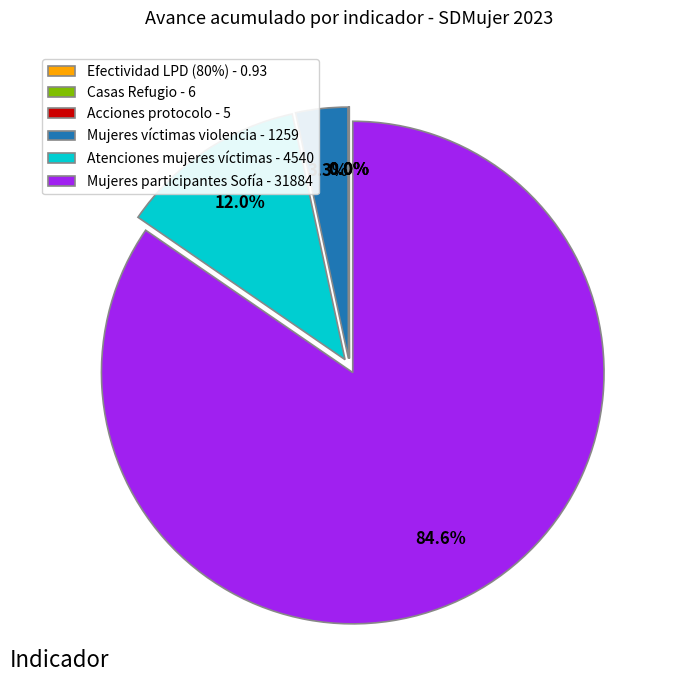

To the nearest percent, what percentage of the pie is Mujeres víctimas violencia?

3%